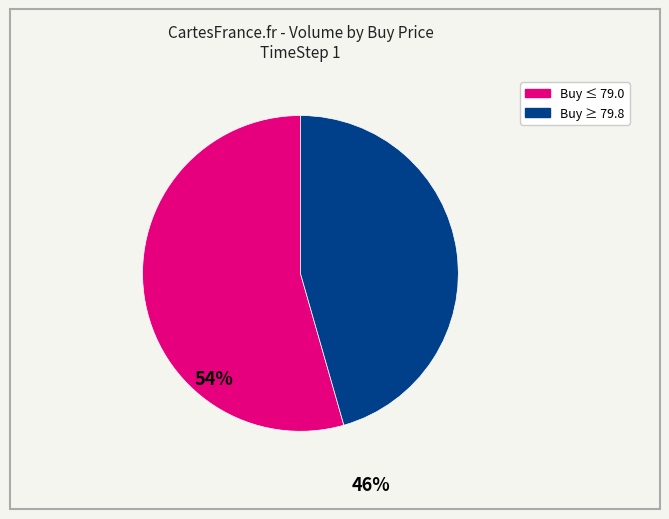

Between Buy ≤ 79.0 and Buy ≥ 79.8, which is larger?

Buy ≤ 79.0